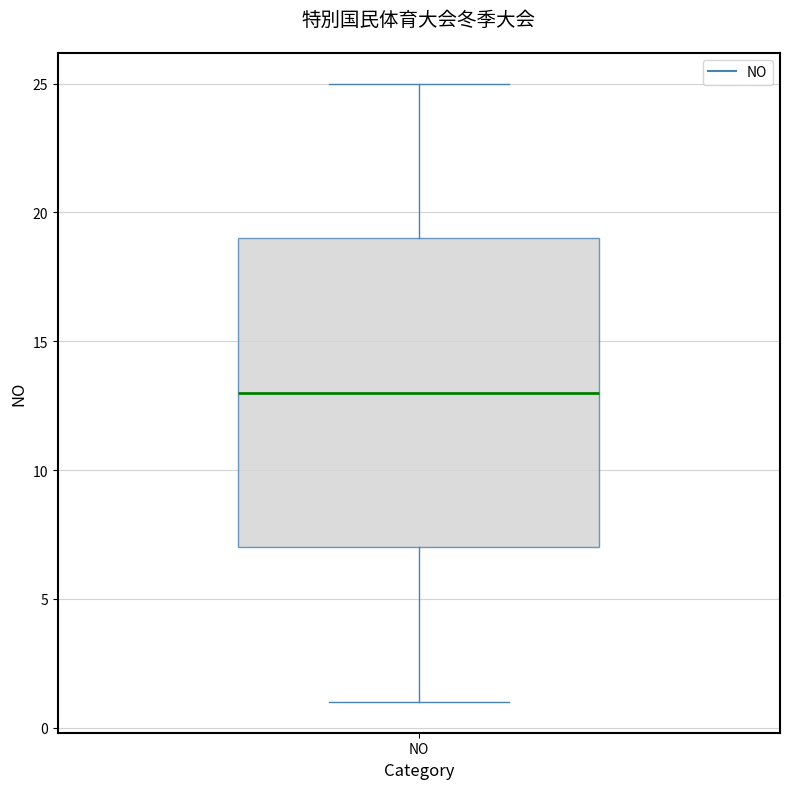

Transcribe this box plot: give where the median line is, the range the box spans, and where the two whiskers end, as read against the y-axis. The values are not printed on the chart, so give them approximately, as read against the axis.

median 13, box 7 to 19, whiskers 1 to 25